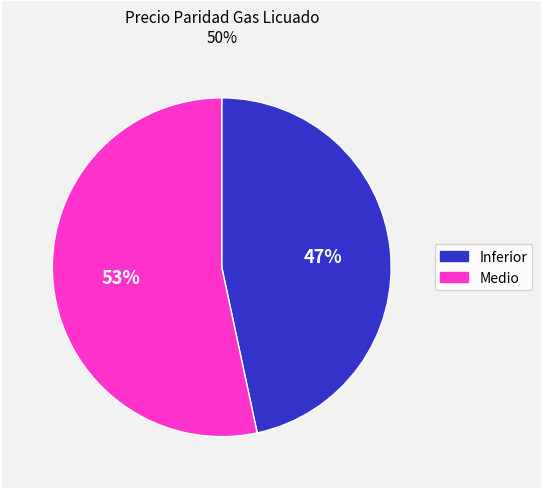

Is there a majority slice in this chart?

Yes